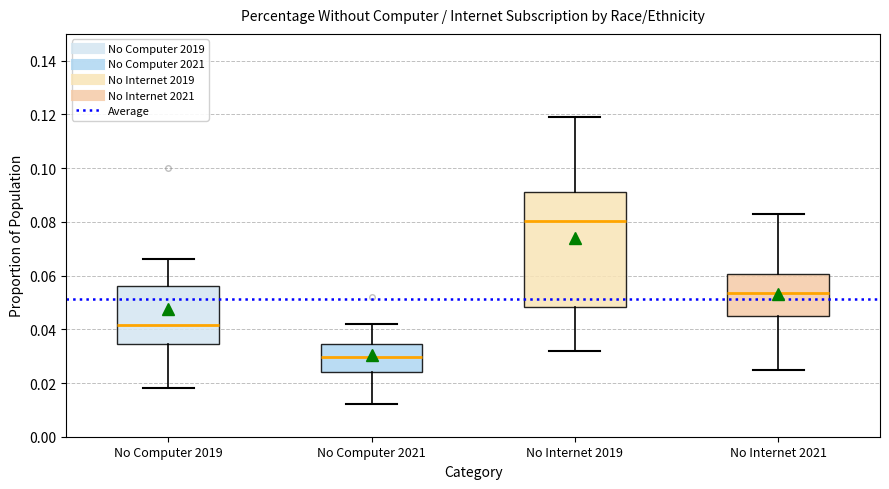

Which box's median line is the lowest?

No Computer 2021